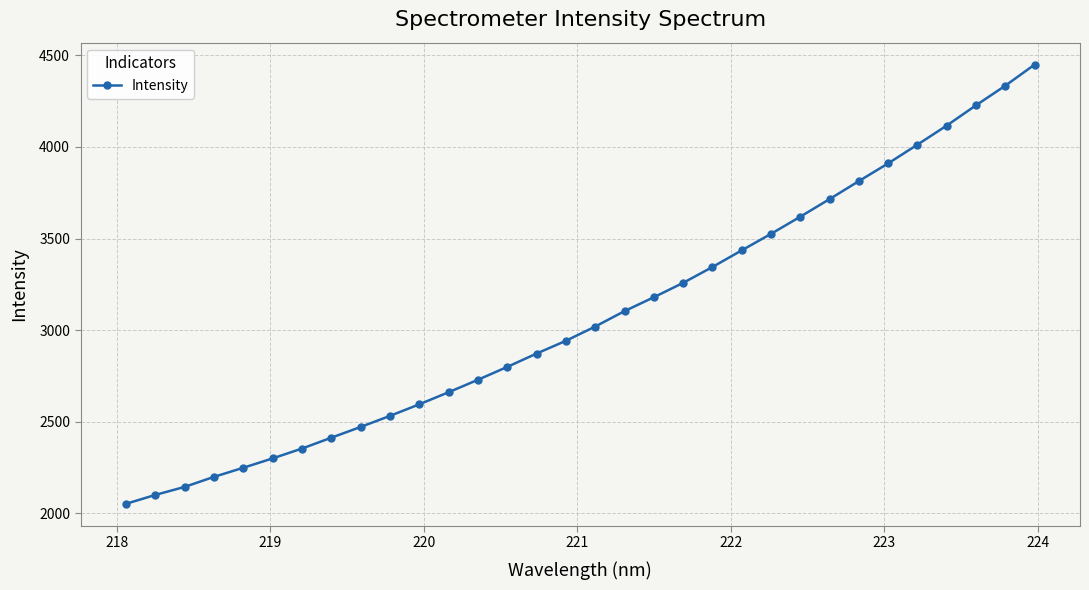

What is the sum of all values?

98466.7